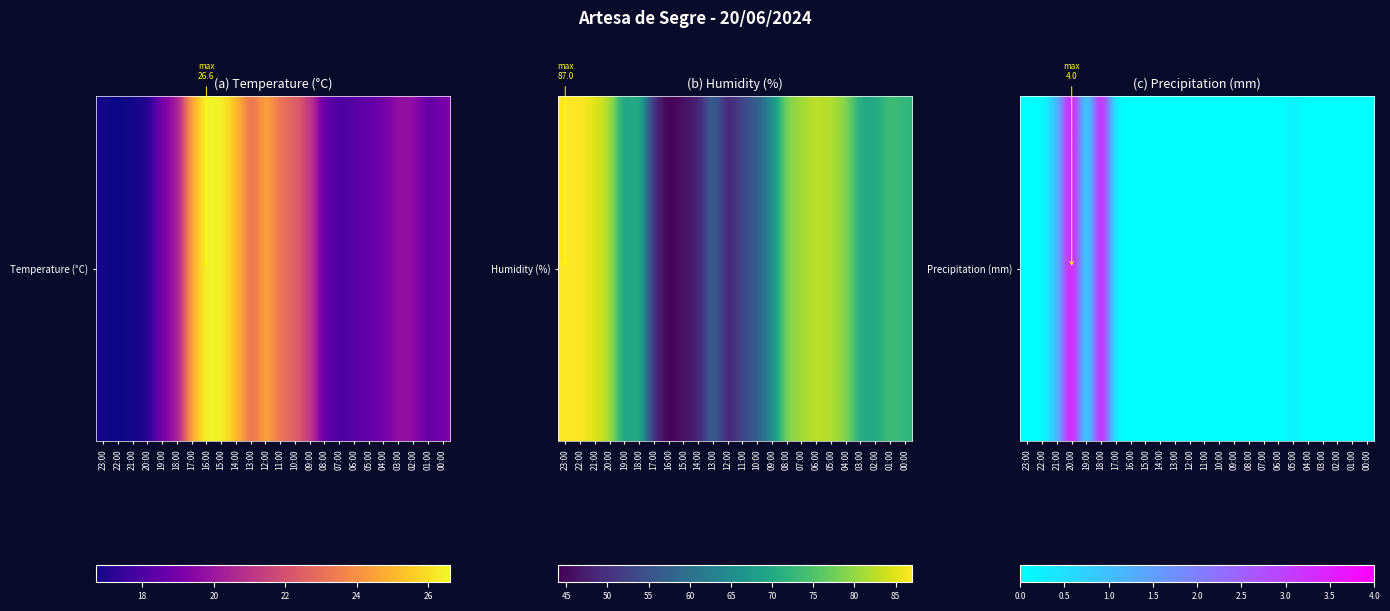

Reading right to left, list all the values displayed in this chart.

00:00=0.0	01:00=0.0	02:00=0.0	03:00=0.0	04:00=0.0	05:00=0.2	06:00=0.0	07:00=0.0	08:00=0.0	09:00=0.0	10:00=0.0	11:00=0.0	12:00=0.0	13:00=0.0	14:00=0.0	15:00=0.0	16:00=0.0	17:00=0.0	18:00=3.8	19:00=0.2	20:00=4.0	21:00=1.0	22:00=0.0	23:00=0.0